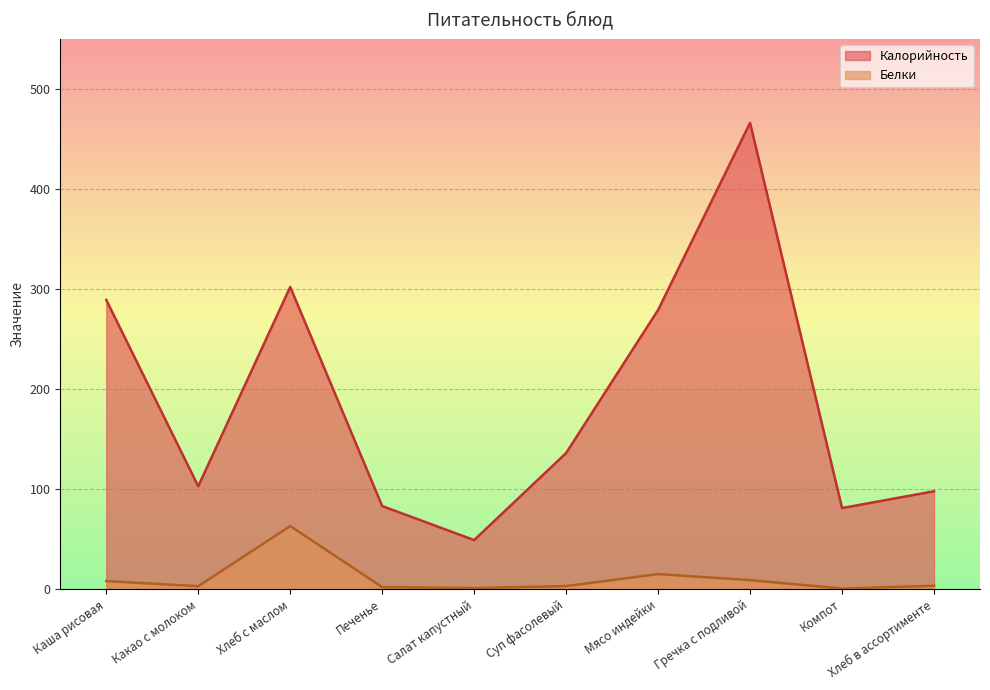

What is the value of the Калорийность point at the 3rd from the left?

302.0